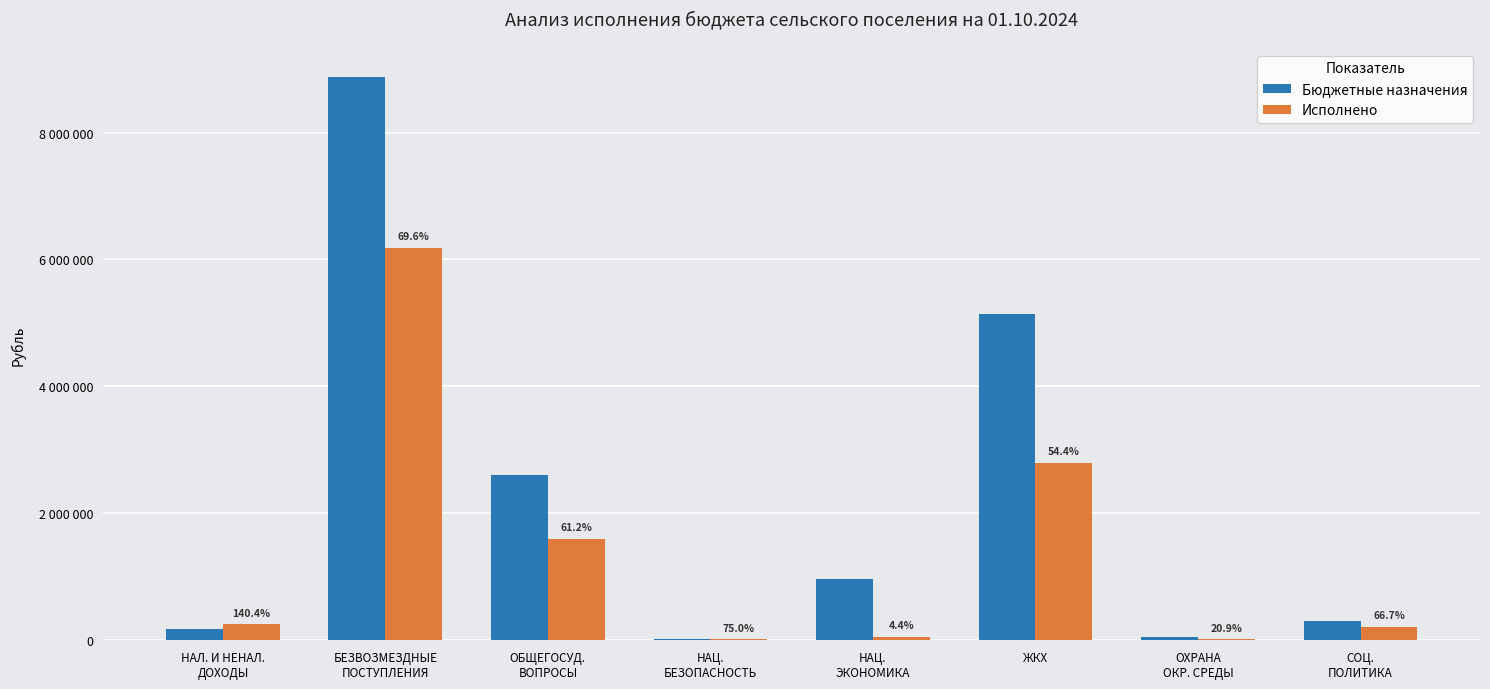

What value does the Исполнено series have at НАЛ. И НЕНАЛ.
ДОХОДЫ?

246420.9